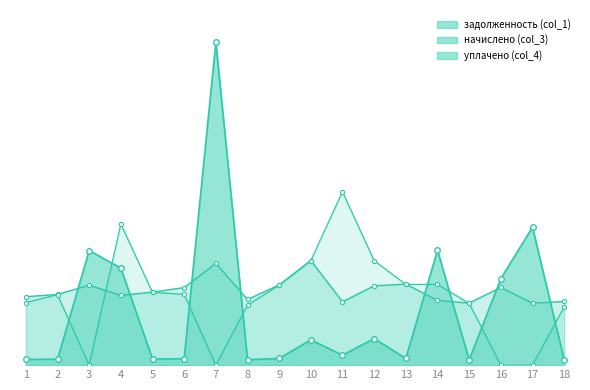

After their last crossing, which series has the higher values: начислено (col_3) or задолженность (col_1)?

начислено (col_3)